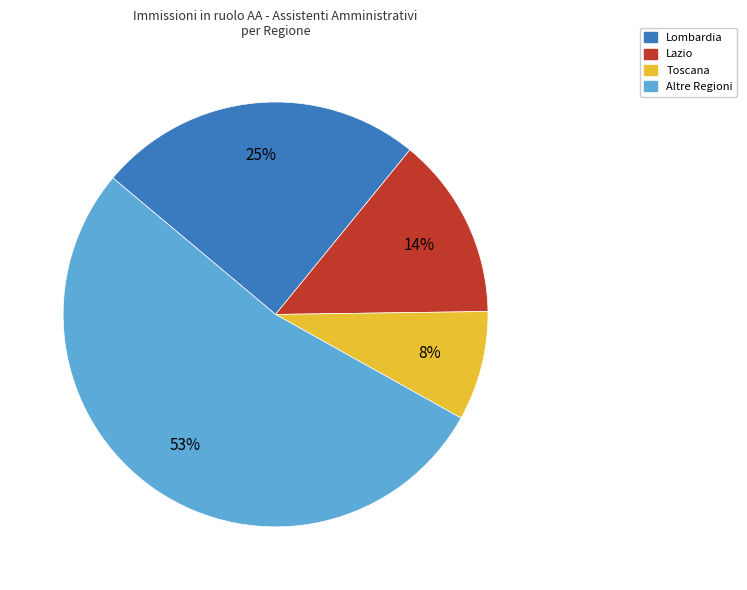

How many slices are in this pie chart?

4